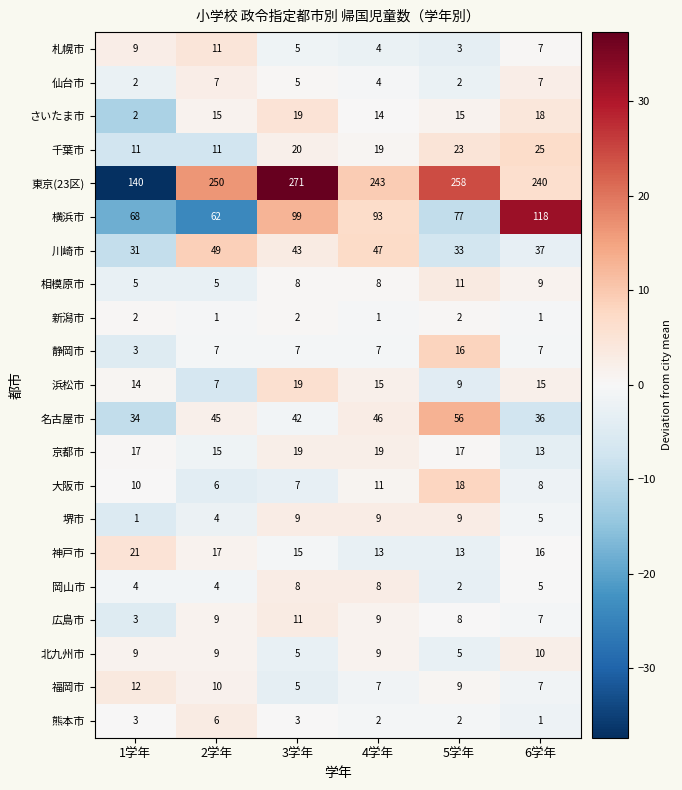

What is the sum of the 新潟市 values at 1学年 and 4学年?

3